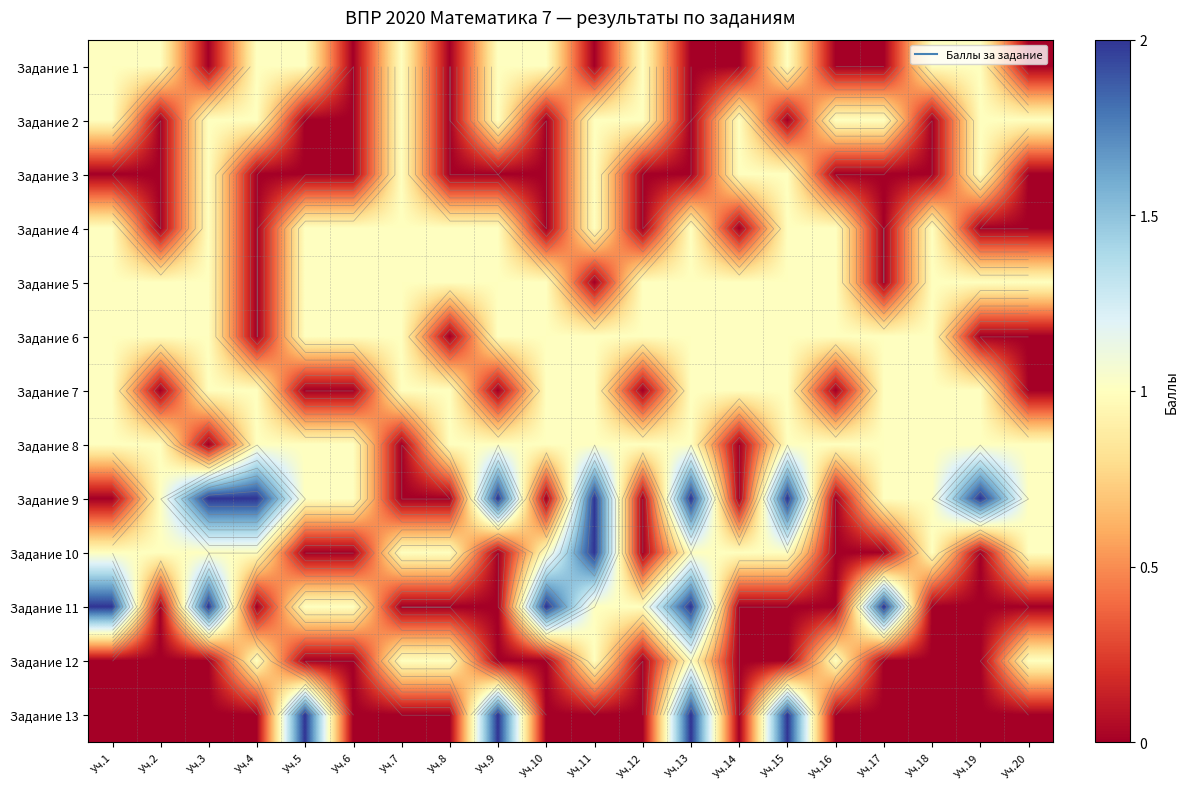

What is the difference between the maximum and minimum values in the Задание 2 series?

1